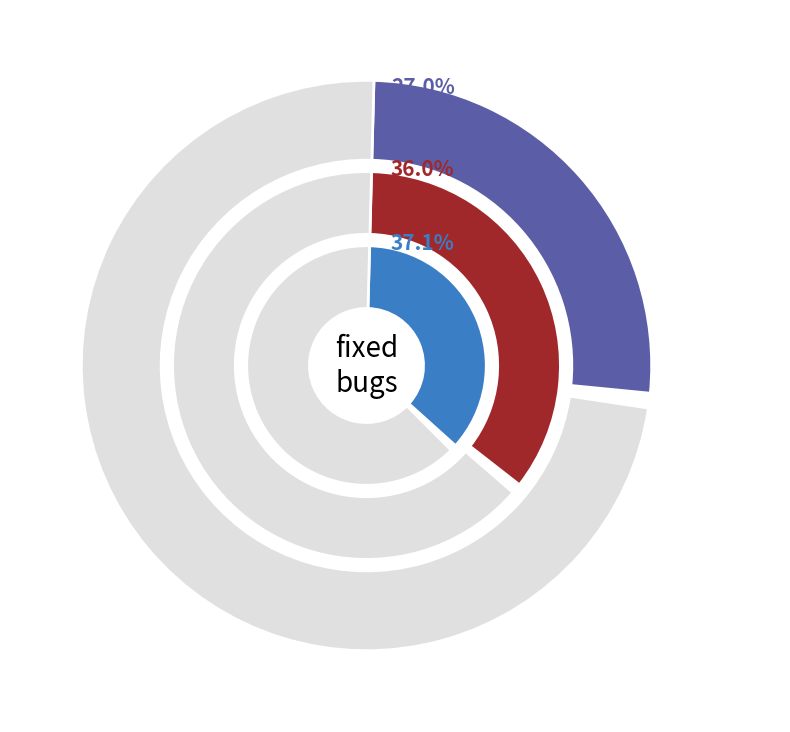

To the nearest percent, what portion does compose.py help string is wrong represent?

27%